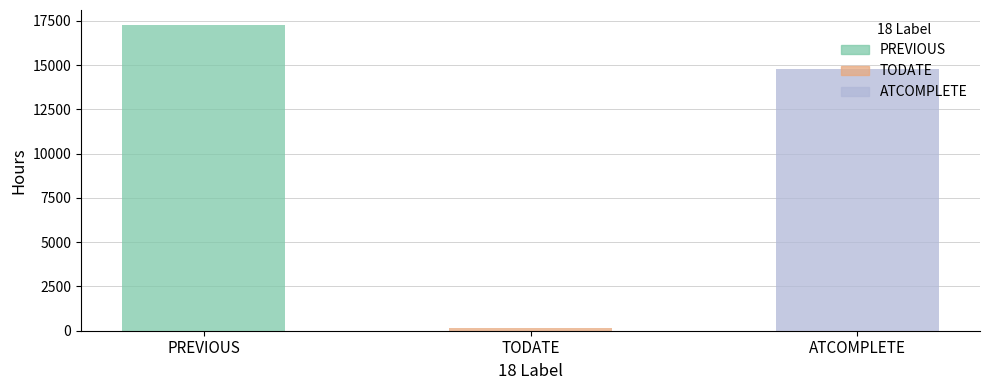

What is the value of the 2nd bar from the left?

176